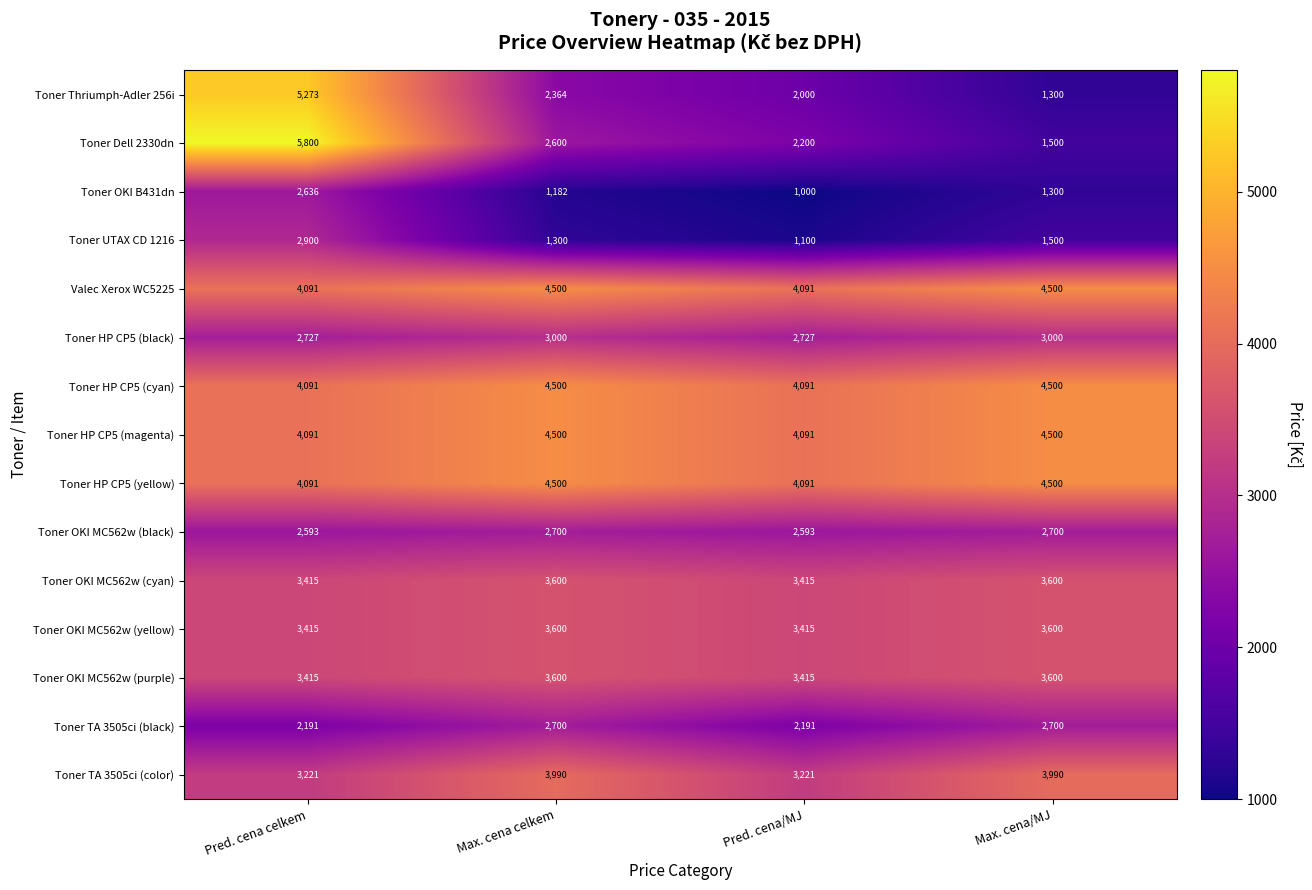

What is the spread (max minus min) of values at Max. cena celkem?

3318